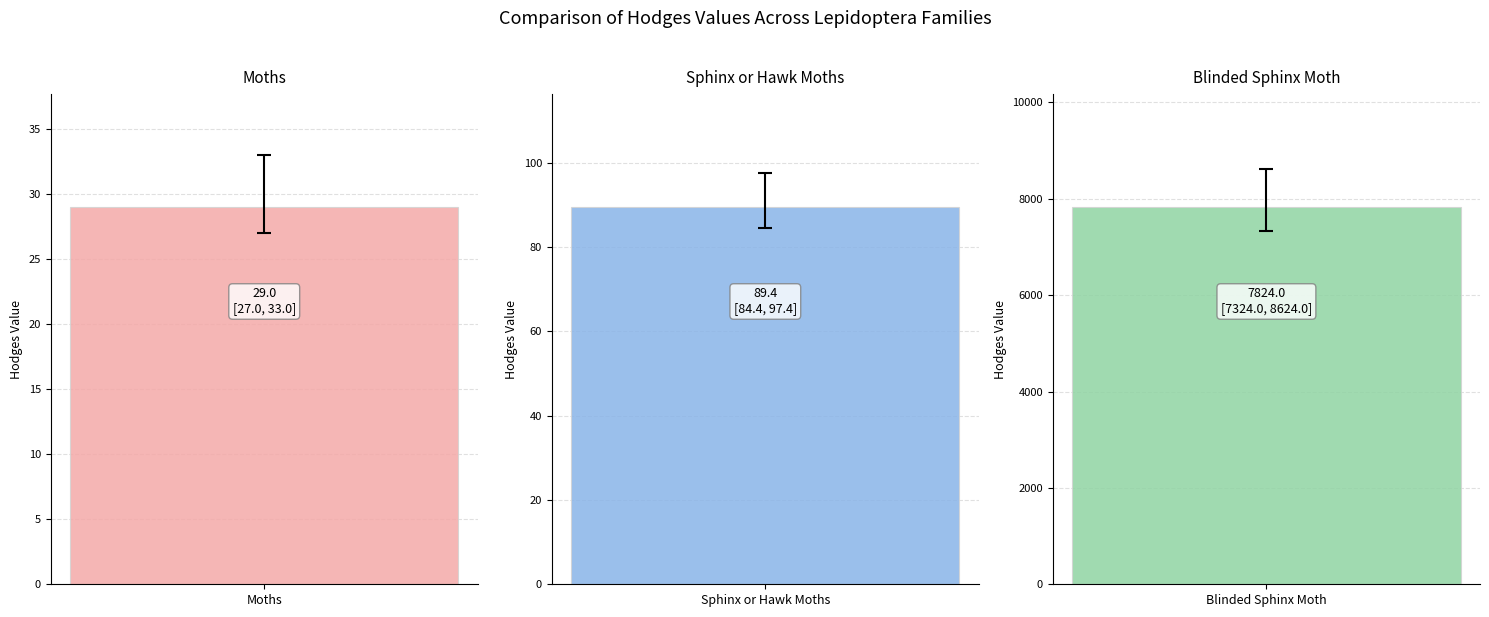

What is the label of the 3rd bar from the left?

Blinded Sphinx Moth